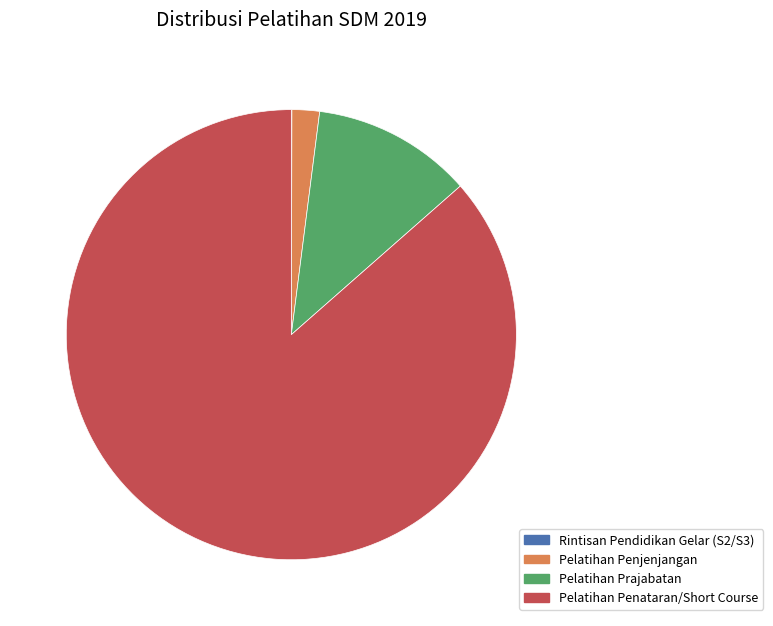

Is there a majority slice in this chart?

Yes